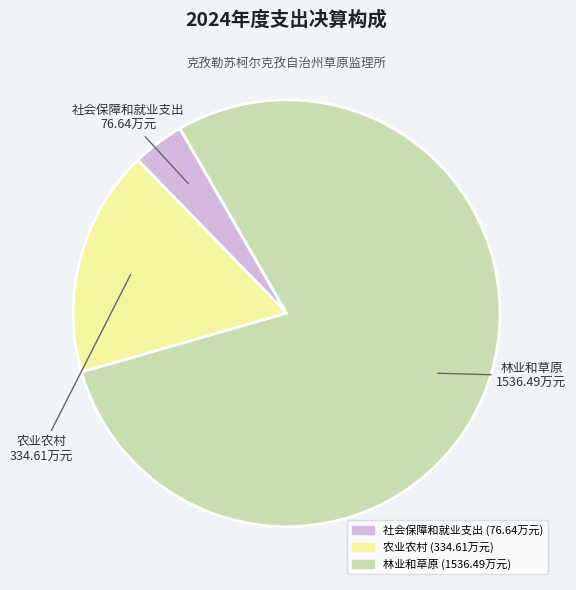

Does 林业和草原 account for over 50% of the chart?

Yes